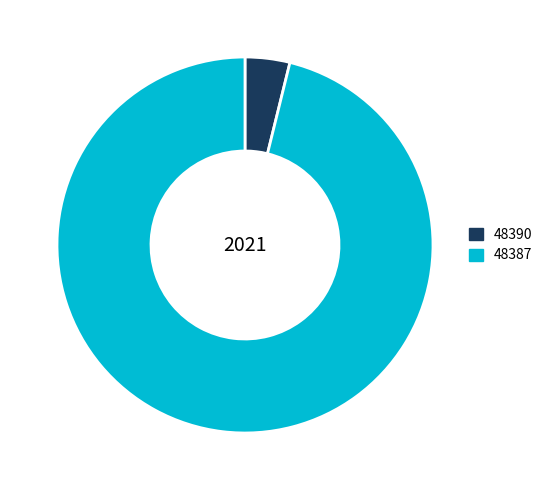

Which category has the smallest portion of the pie?

48390